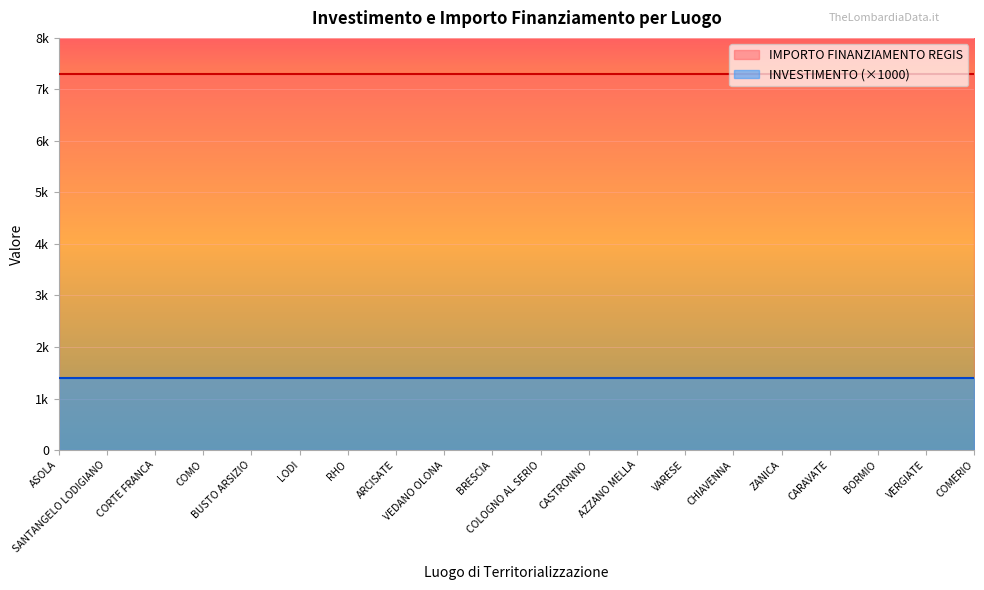

True or false: IMPORTO FINANZIAMENTO REGIS and INVESTIMENTO intersect in this chart.

False